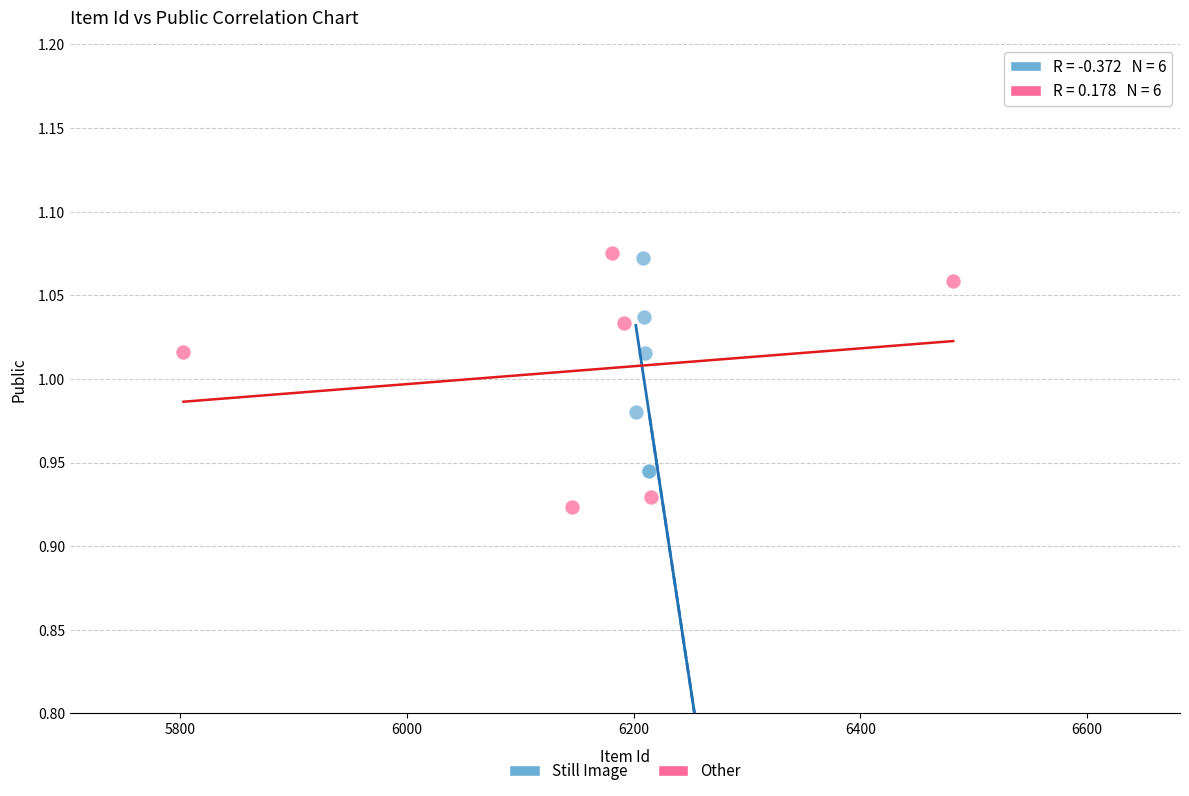

Which series has the largest Y range (max minus min)?

Other